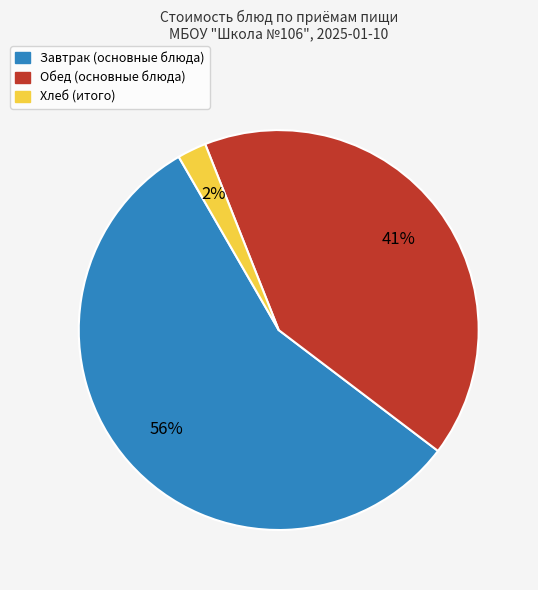

To the nearest percent, what is the average slice percentage?

33%